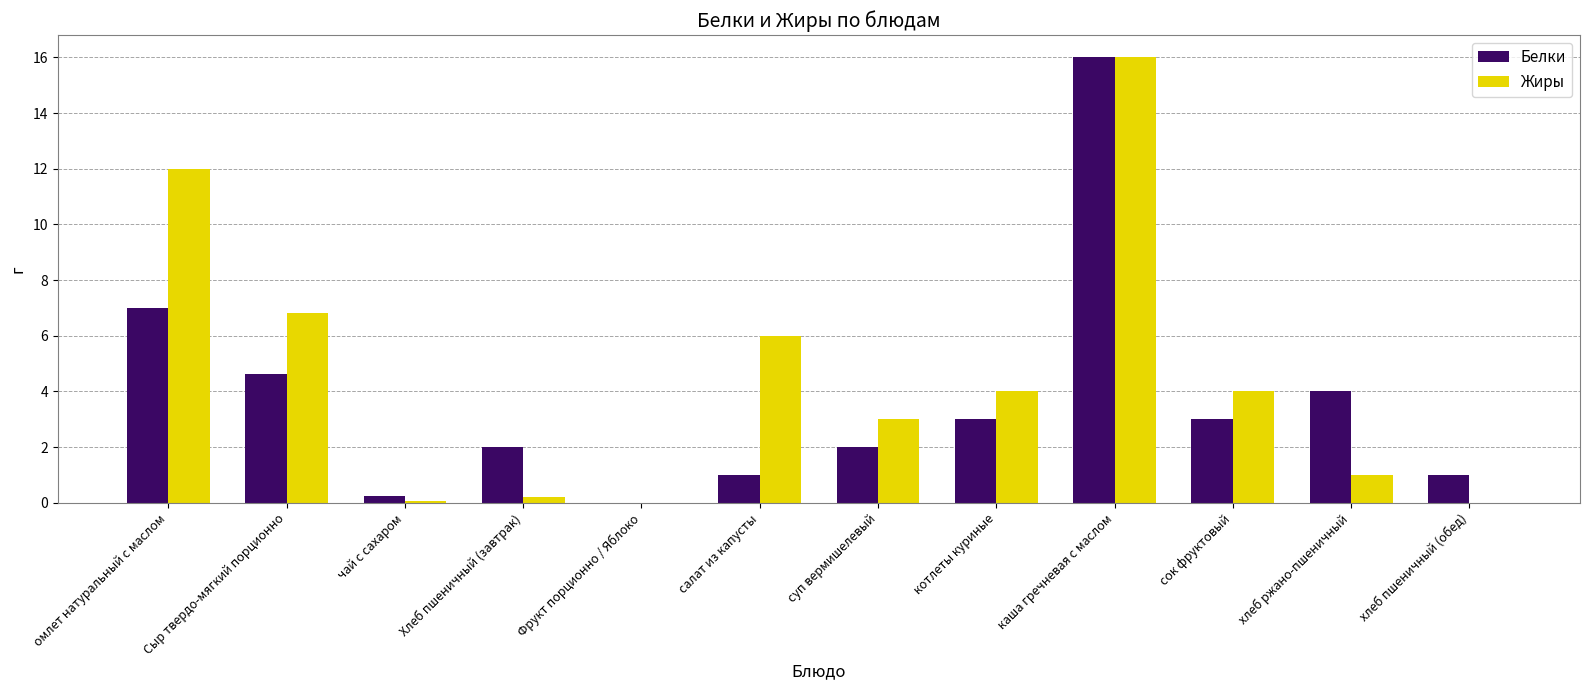

Which series has the largest total across all categories?

Жиры